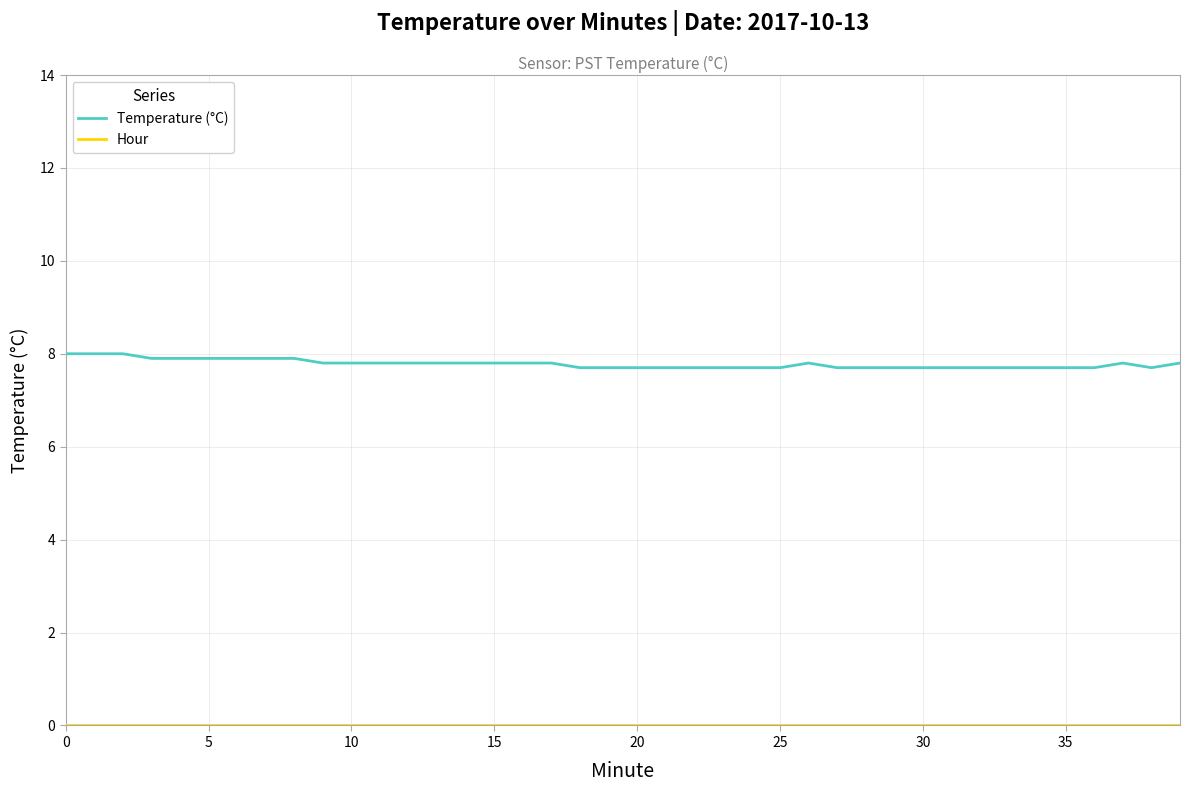

What is the minimum value for Temperature (°C)?

7.7